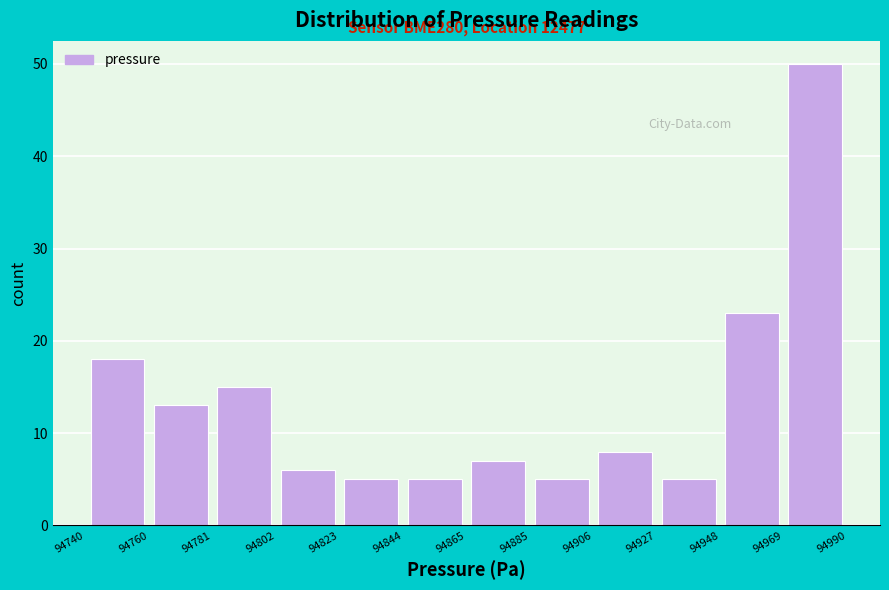

Over which range of the x-axis is the bar tallest?

94969 to 94990